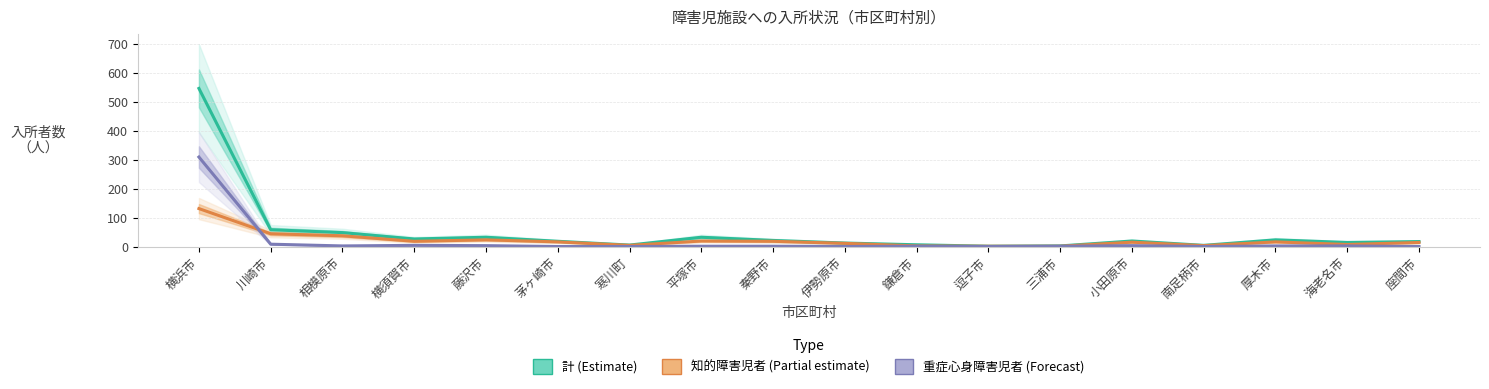

What are all the series names shown in the legend?

計 (Estimate), 知的障害児者 (Partial estimate), 重症心身障害児者 (Forecast)